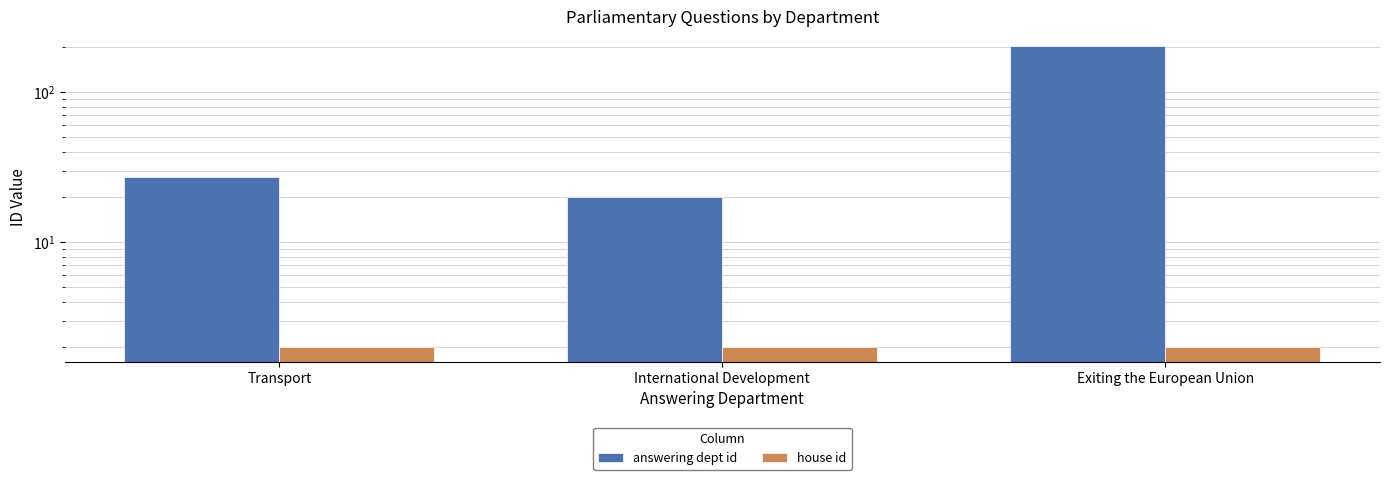

What is the total value across all series at International Development?

22